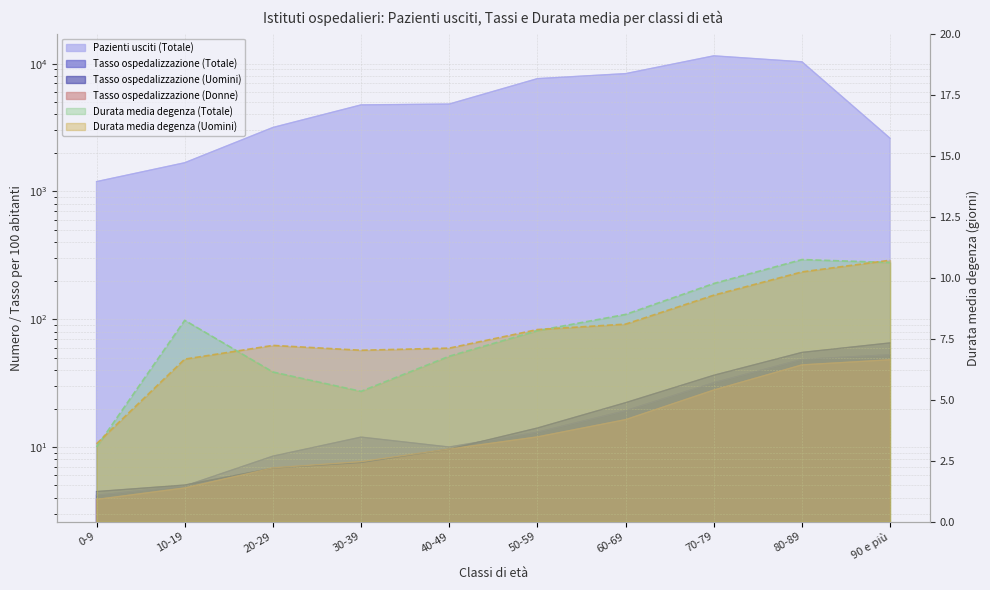

What is the value of the Tasso ospedalizzazione (Uomini) point at the 3rd from the left?

6.8